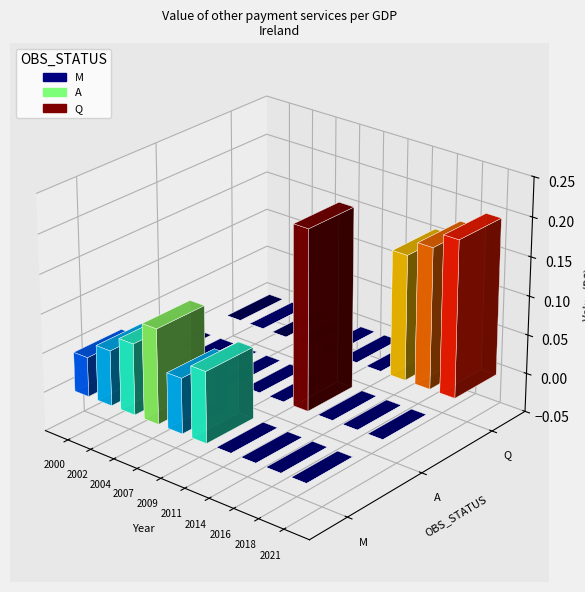

At which category is the sum across all series the highest?

14